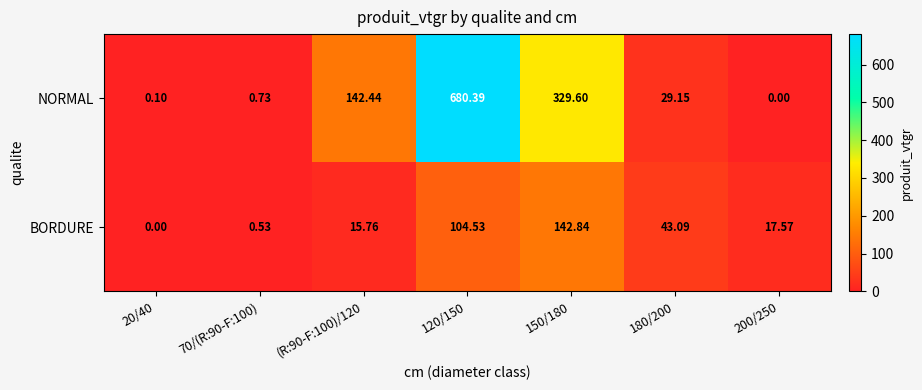

List the series in order of their peak value, highest first.

NORMAL, BORDURE